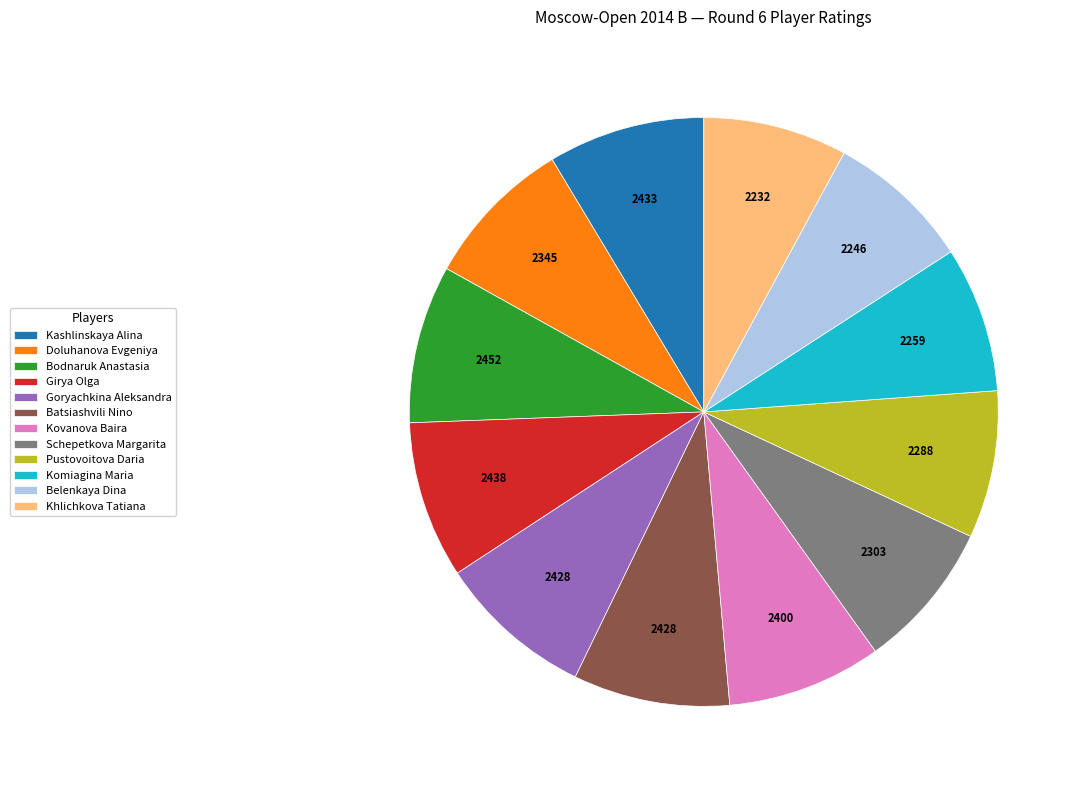

Combined, do Kovanova Baira and Komiagina Maria account for over 50%?

No